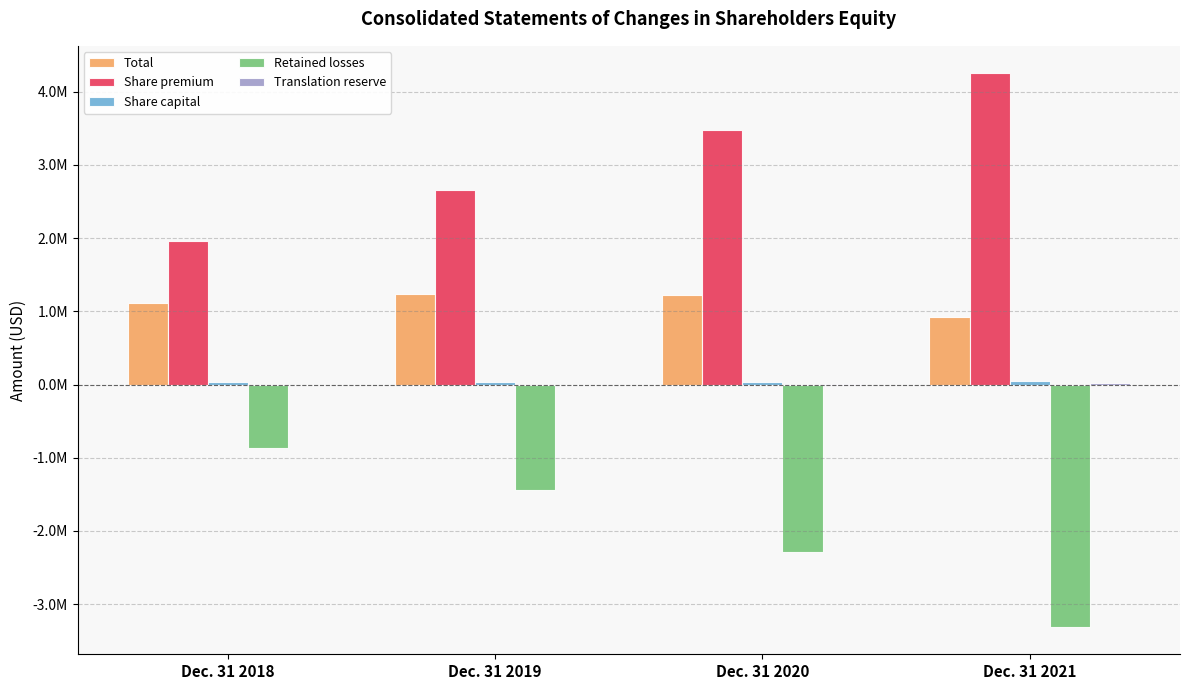

At which category does the chart reach its peak across all series?

Dec. 31 2021